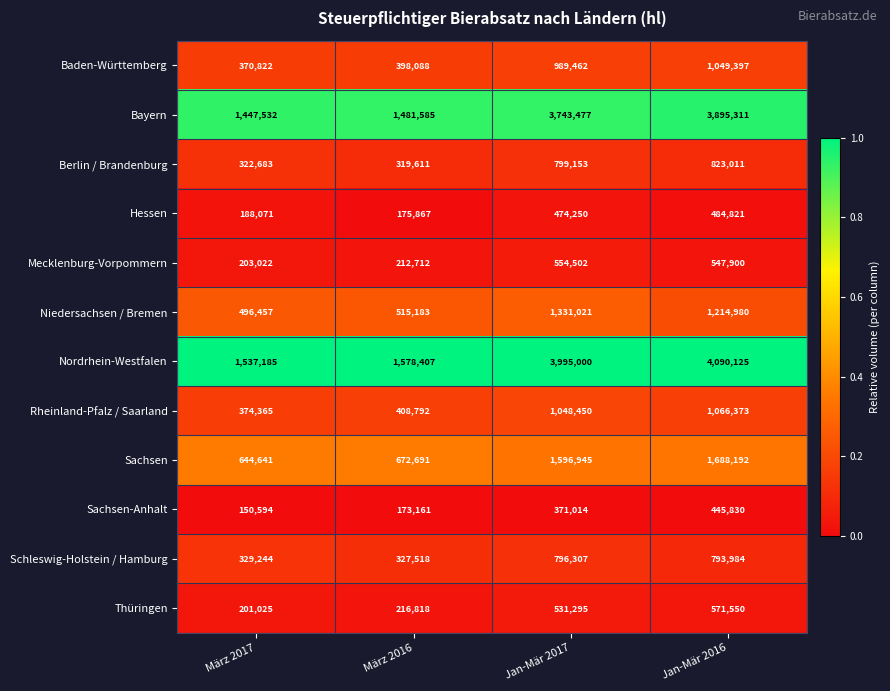

Is it true that Baden-Württemberg equals 370822 at März 2017?

True